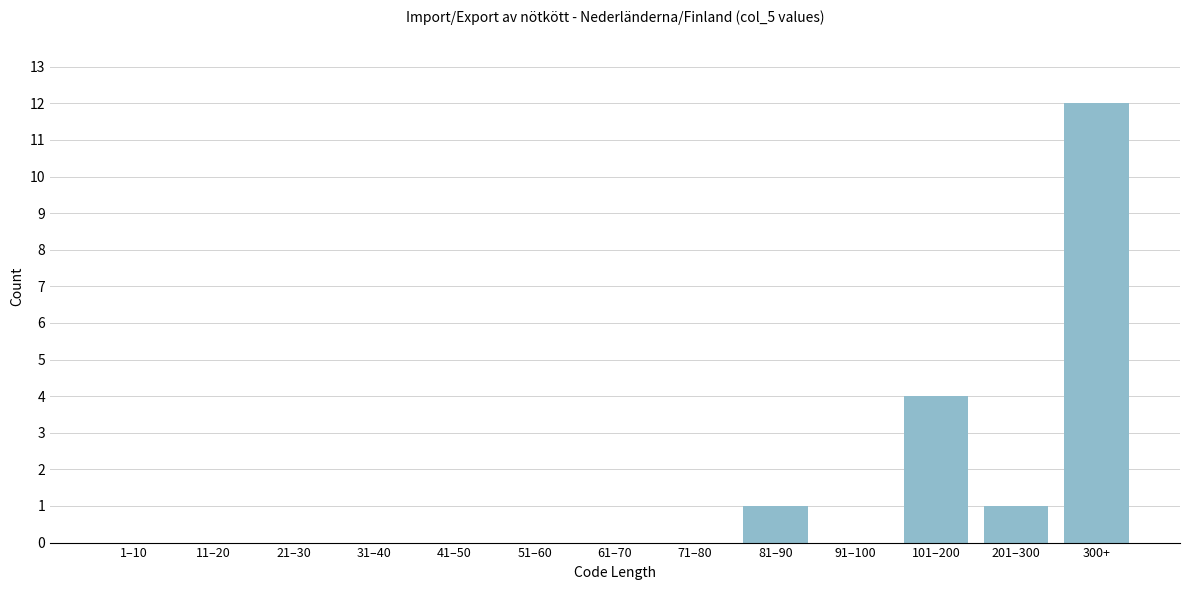

Reading left to right, extract all data points from this chart.

1–10=0	11–20=0	21–30=0	31–40=0	41–50=0	51–60=0	61–70=0	71–80=0	81–90=1	91–100=0	101–200=4	201–300=1	300+=12